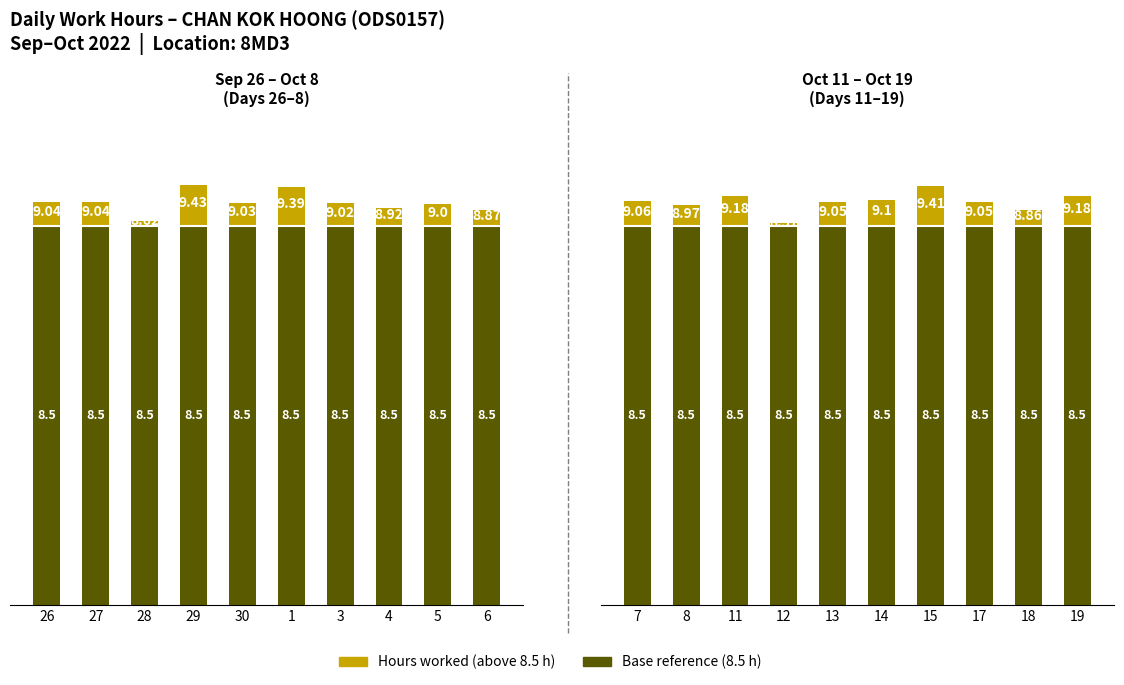

List the series in order of their overall mean, lowest first.

Baseline (8.5 h), Hours above 8.5